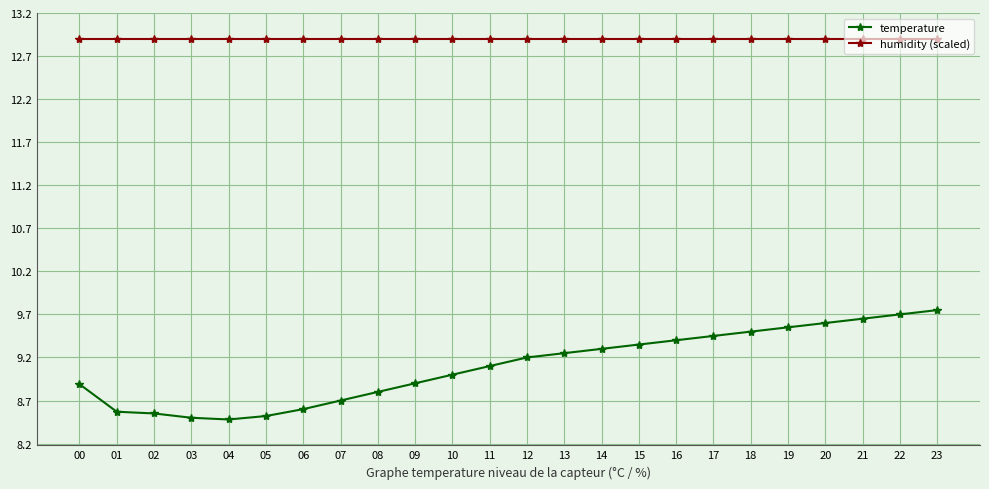

What is the spread (max minus min) of values at 18?

3.4